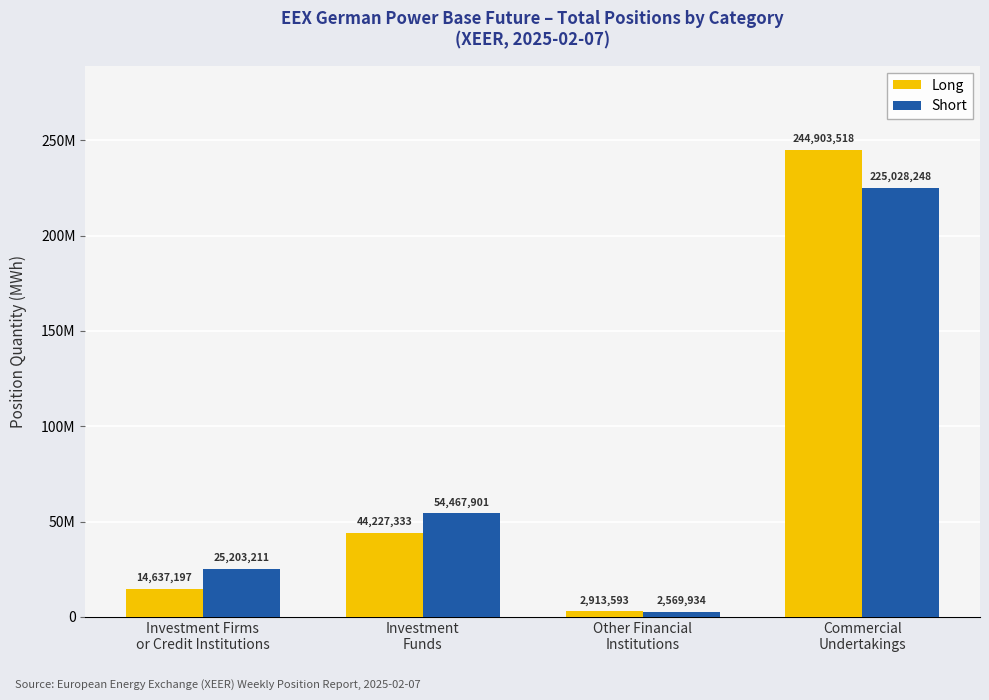

Which series has the widest spread of values?

Long